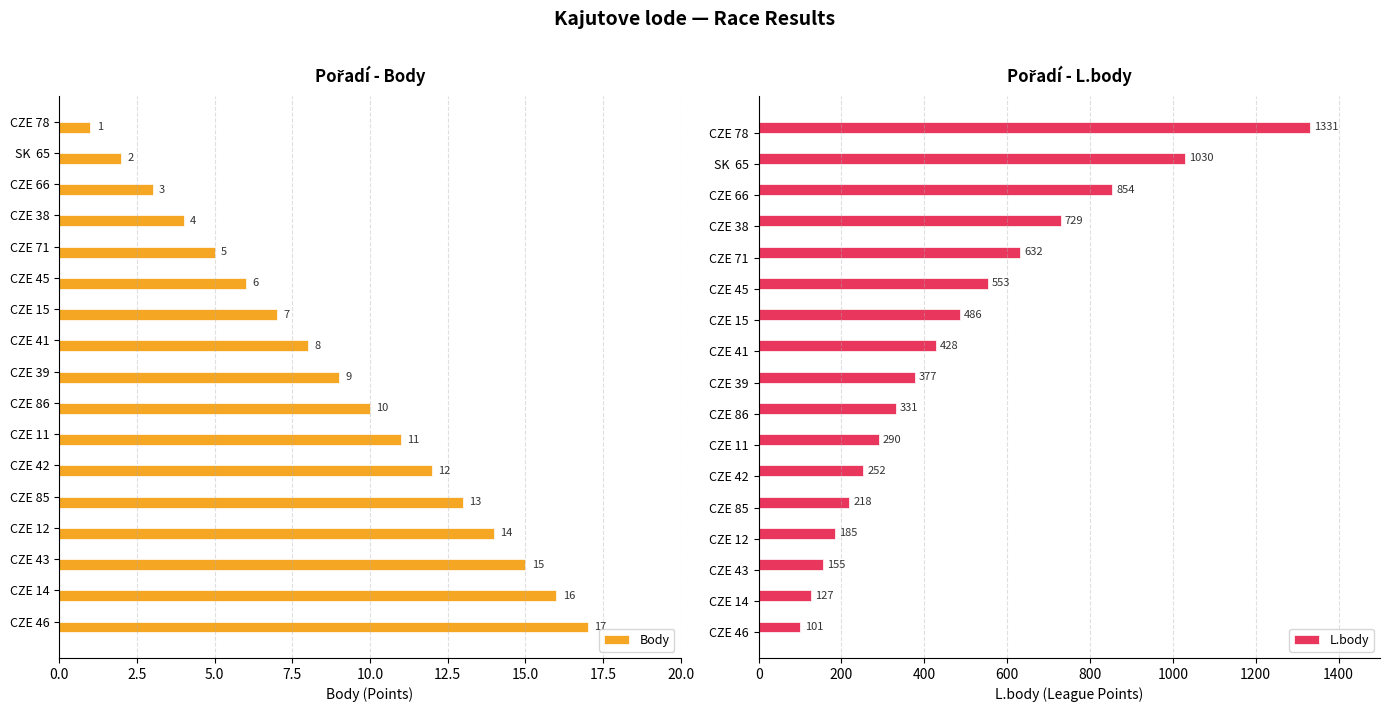

Does the chart contain any negative values?

No